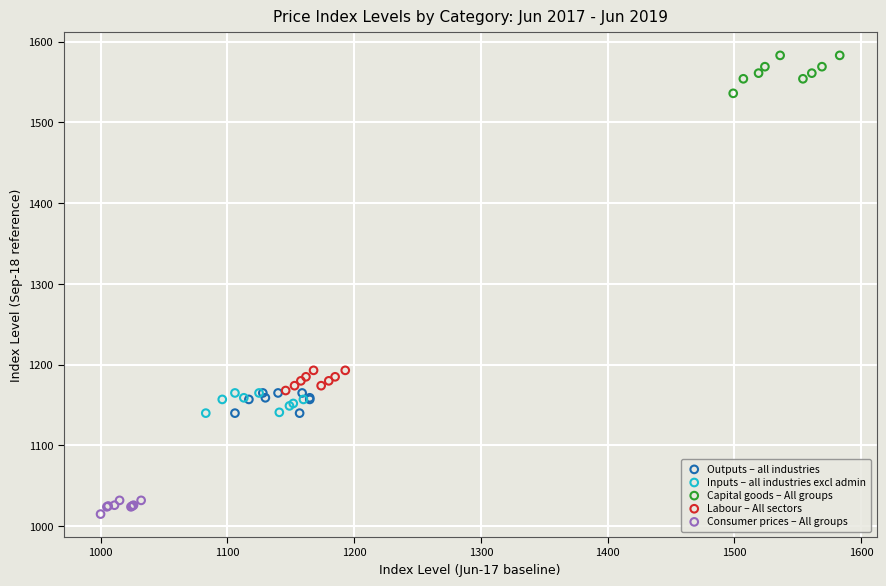

What are all the series names shown in the legend?

Outputs – all industries, Inputs – all industries excl admin, Capital goods – All groups, Labour – All sectors, Consumer prices – All groups